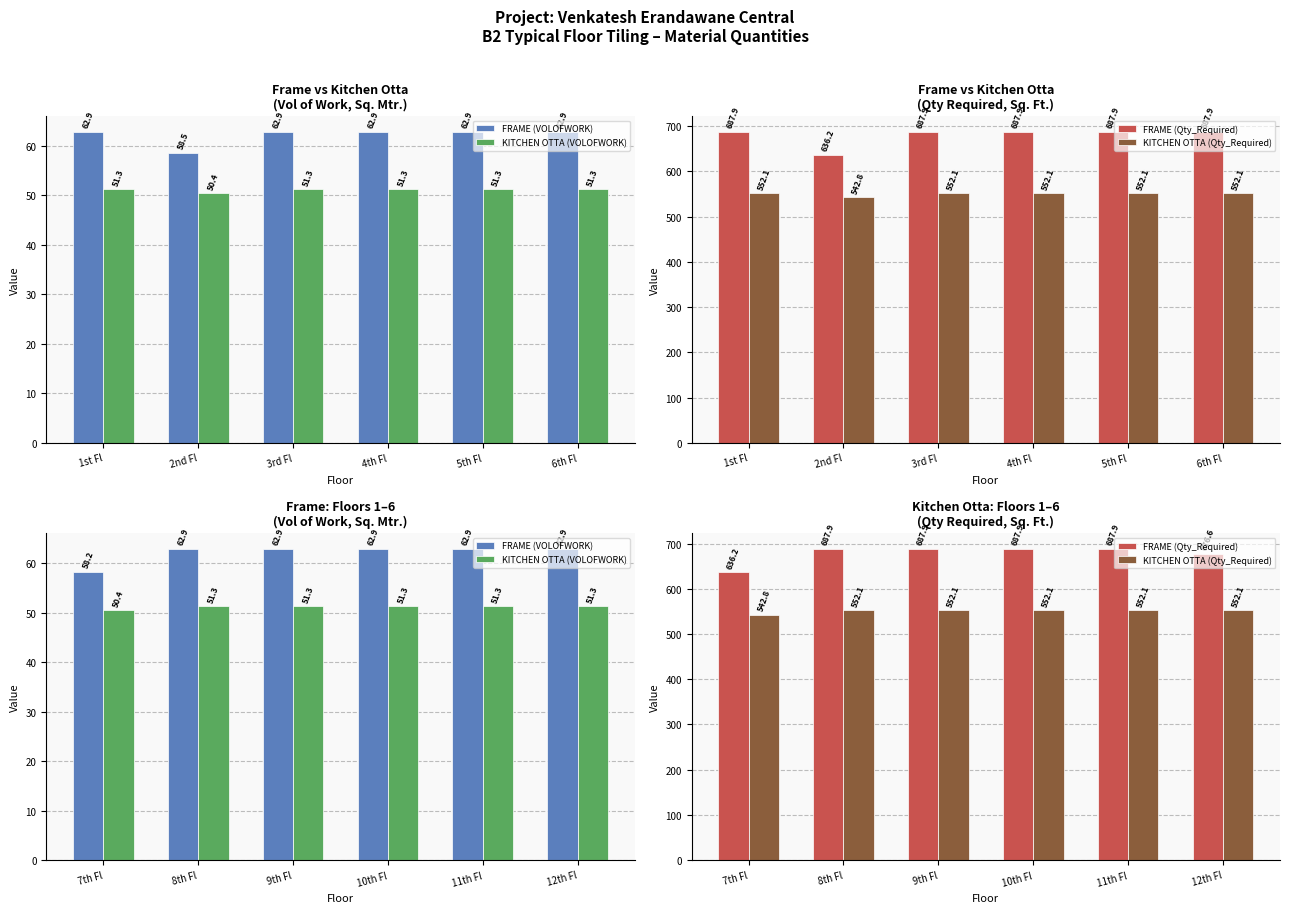

How many values in the KITCHEN OTTA (VOLOFWORK) series are below 51?

1